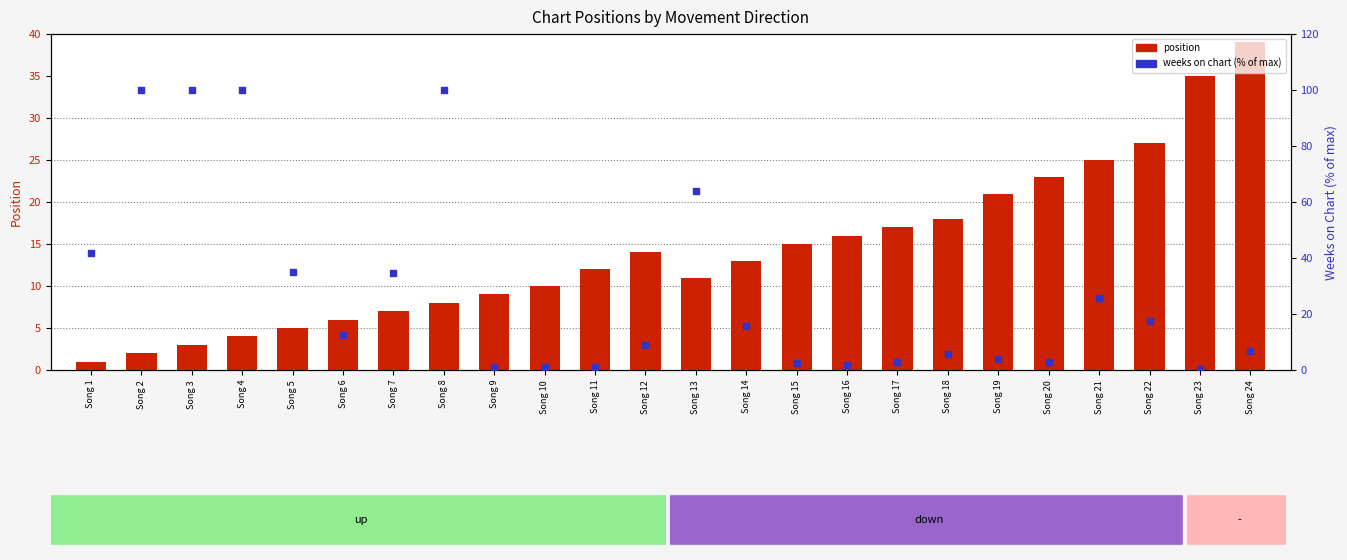

Which series contains the highest Y value?

weeks on chart